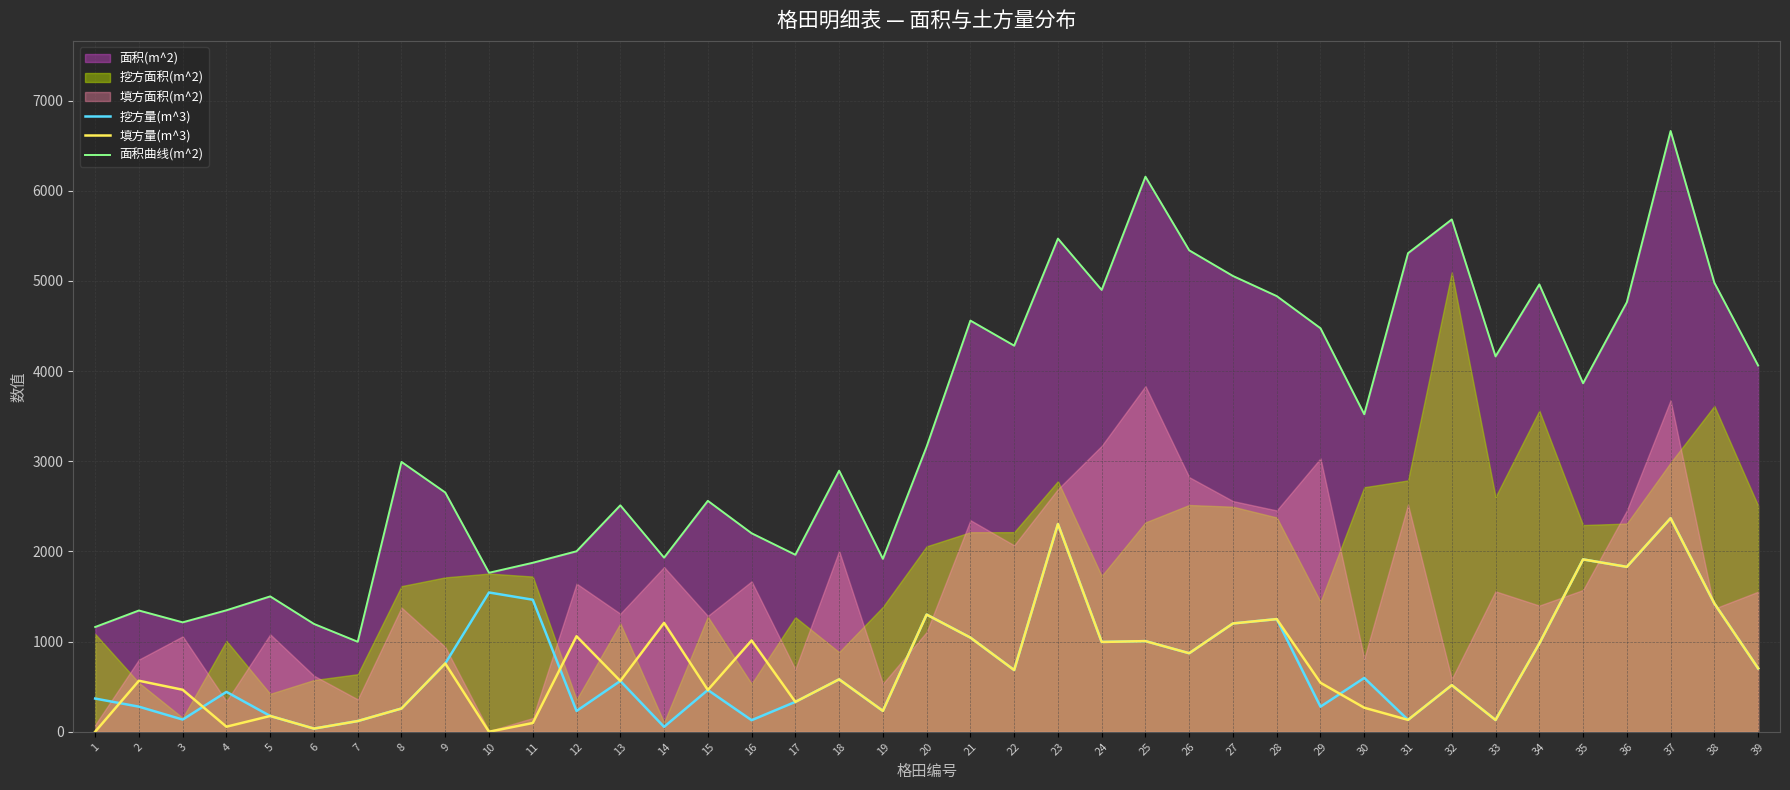

True or false: 面积曲线(m^2) and 填方量(m^3) intersect in this chart.

False